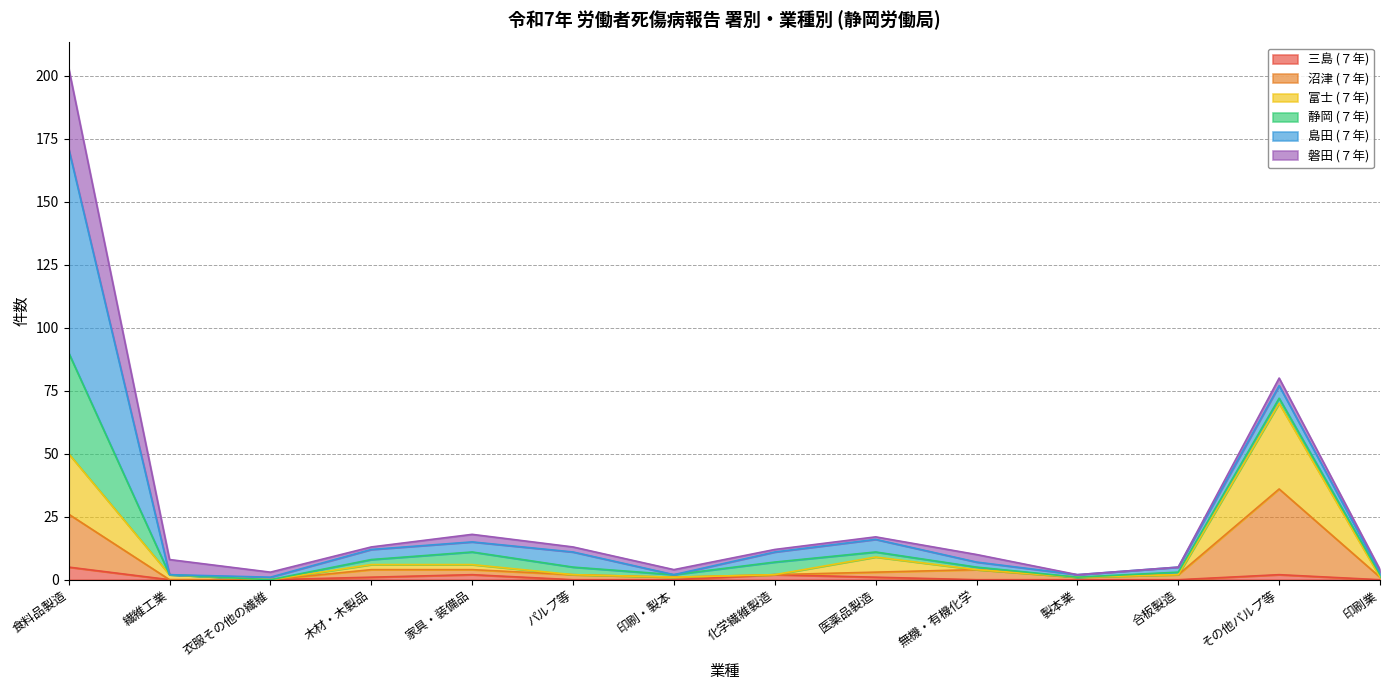

Where does the 富士 (７年) series first go above 2?

食料品製造